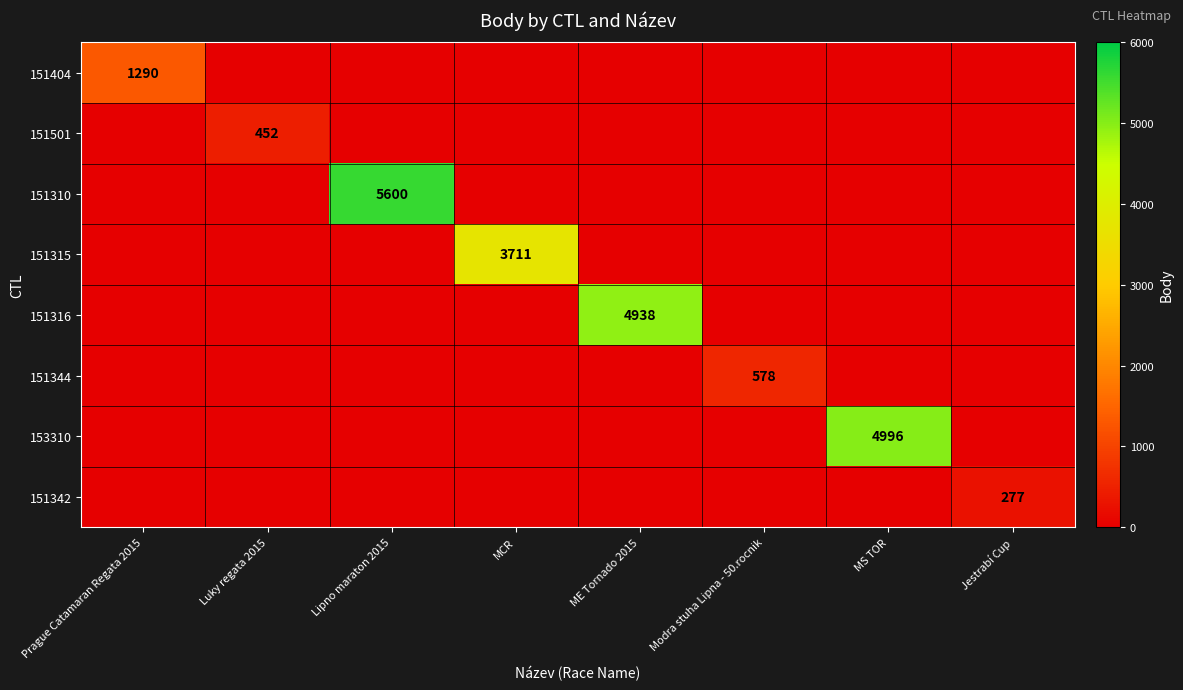

Count the number of categories in the chart.

8